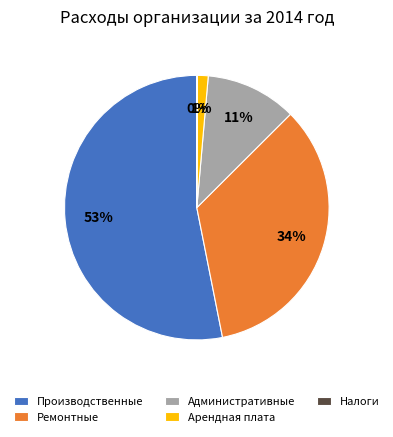

Is it true that Ремонтные is 48% of the pie?

False